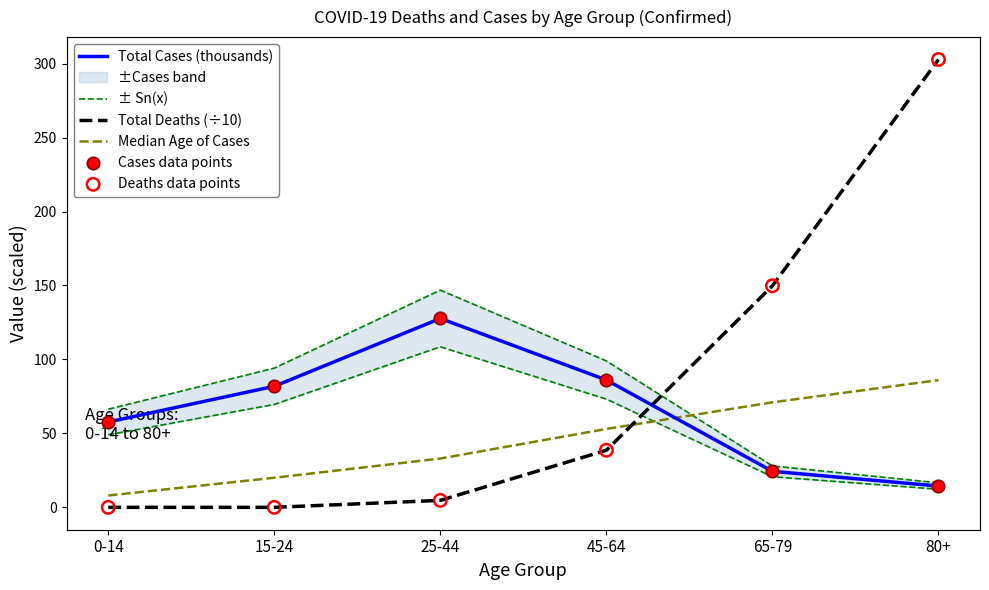

Which series has the largest total across all categories?

Total Deaths (÷10)